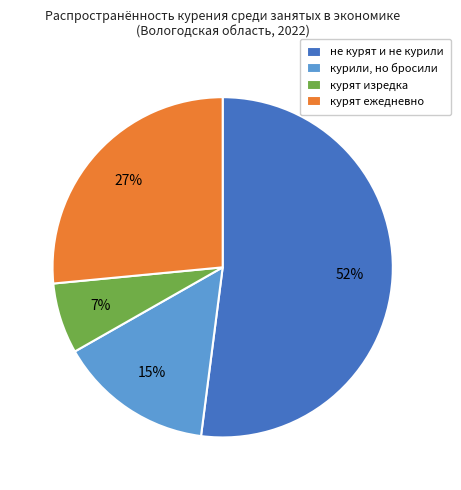

Approximately how many times larger is the value at курят изредка compared to курили, но бросили?

0.5